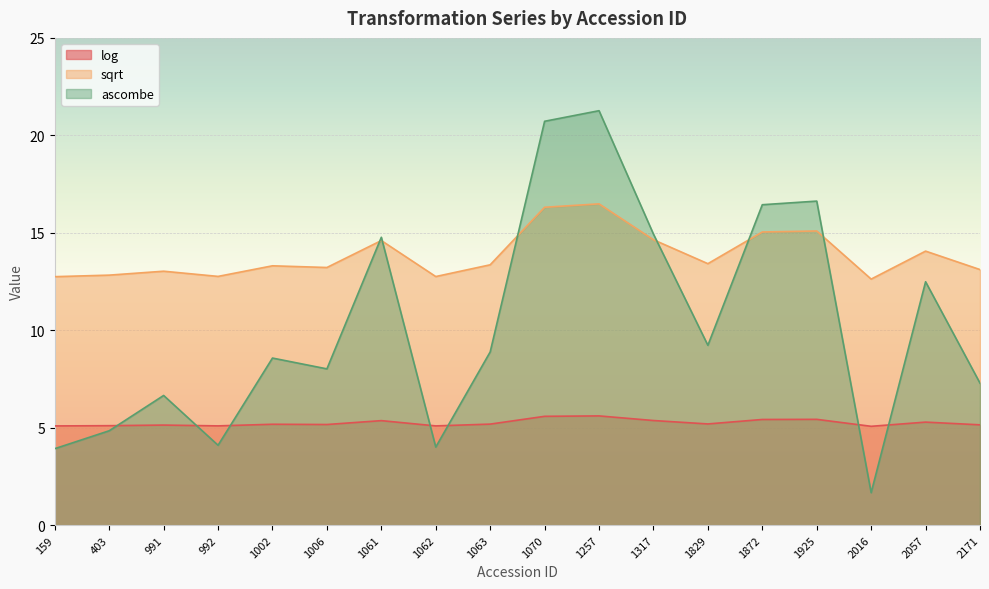

List the labels in order of sqrt value, largest first.

1257, 1070, 1925, 1872, 1317, 1061, 2057, 1829, 1063, 1002, 1006, 2171, 991, 403, 992, 1062, 159, 2016